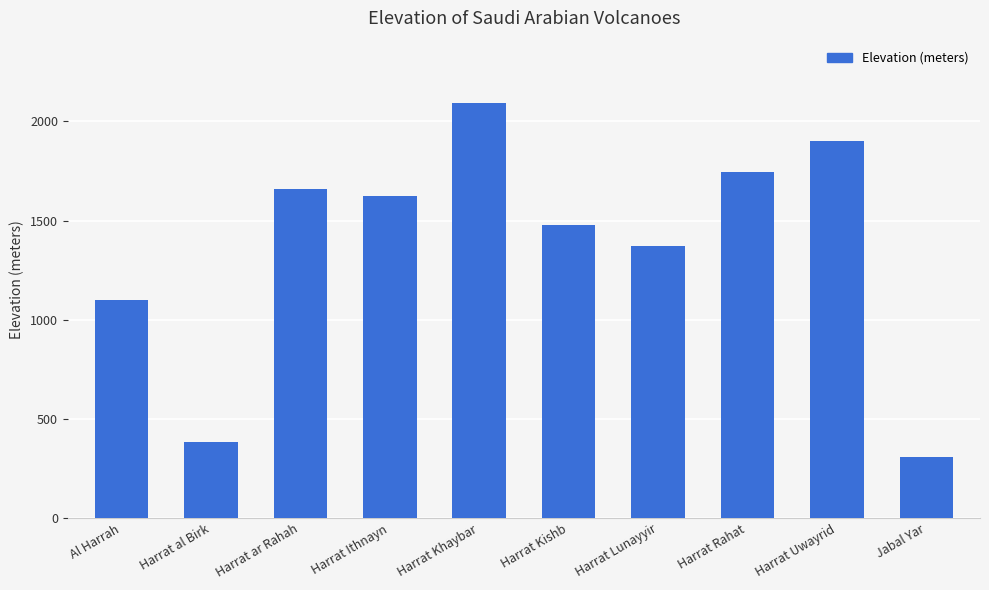

What is the difference between the values at Jabal Yar and Al Harrah?

795